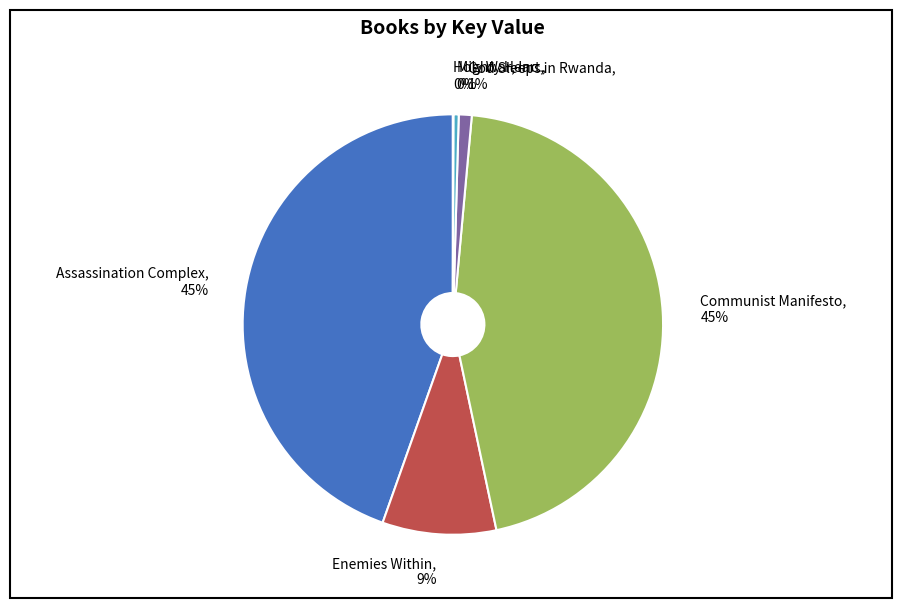

Does any single category account for the majority?

No